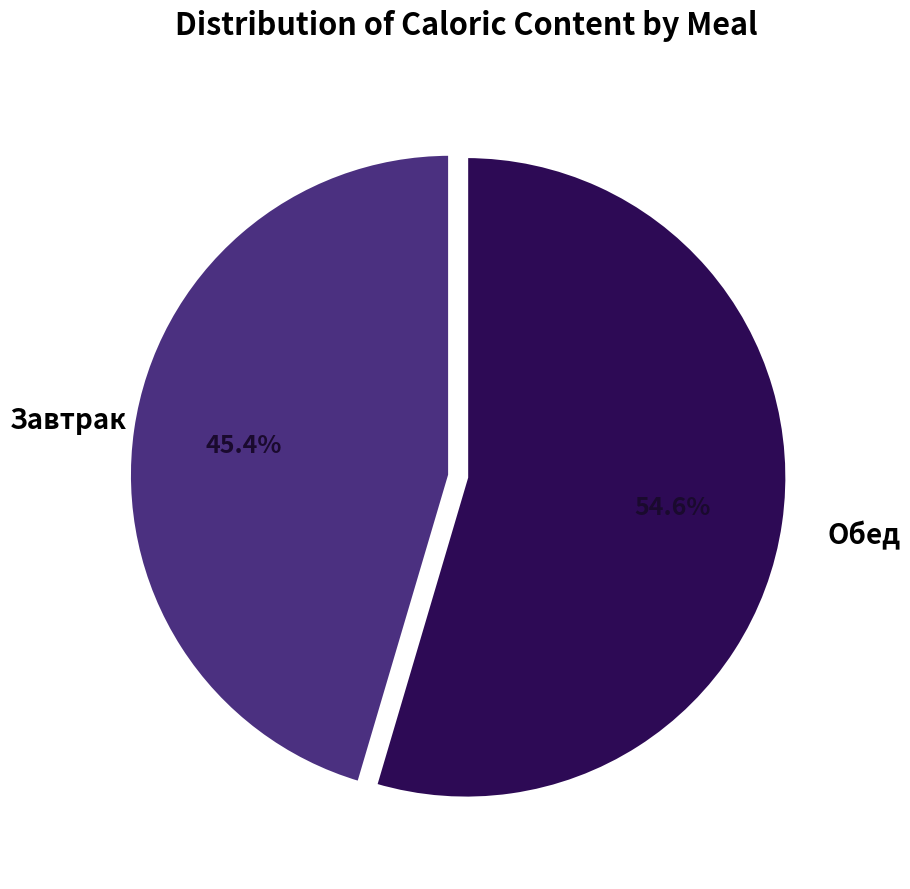

Does any single category account for the majority?

Yes